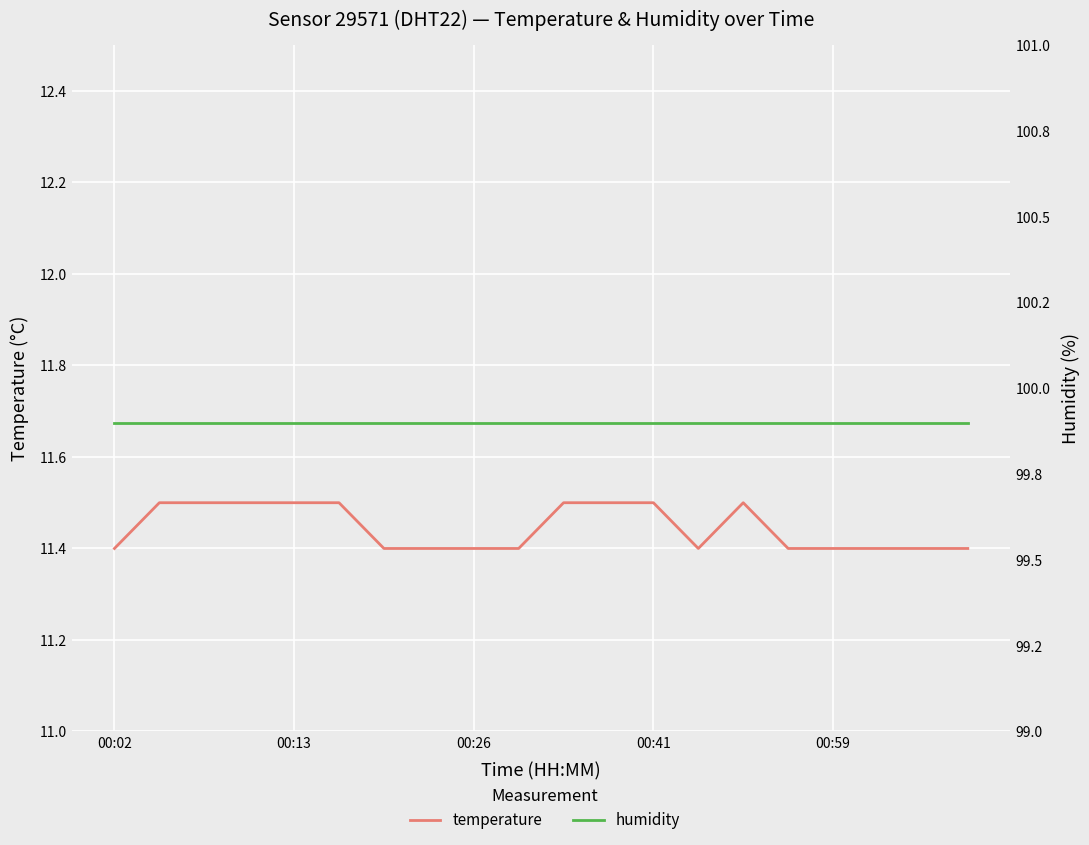

Which series has the largest range (max minus min)?

temperature